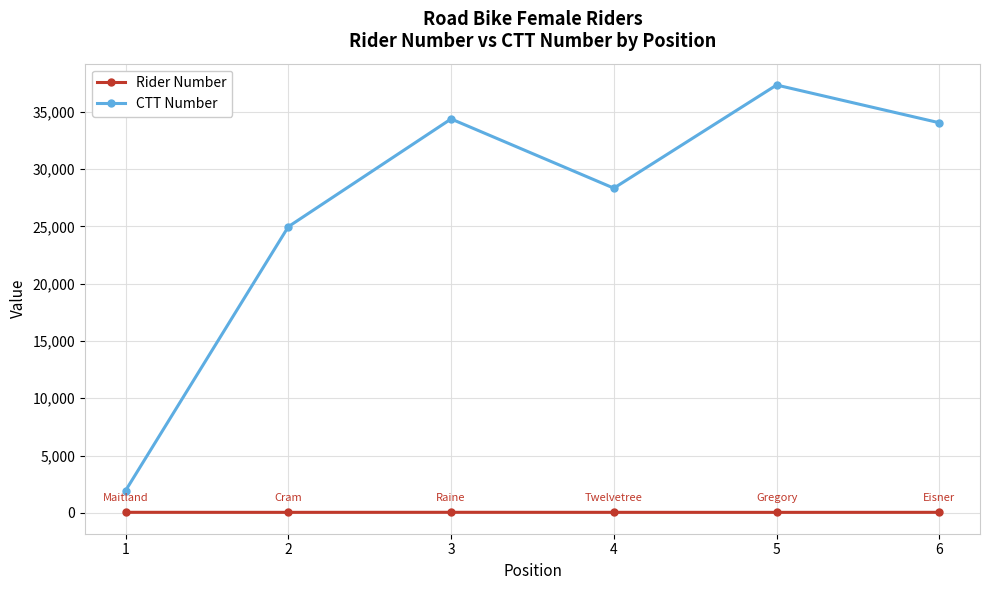

The CTT Number series shows 37335 at 5. True or false?

True